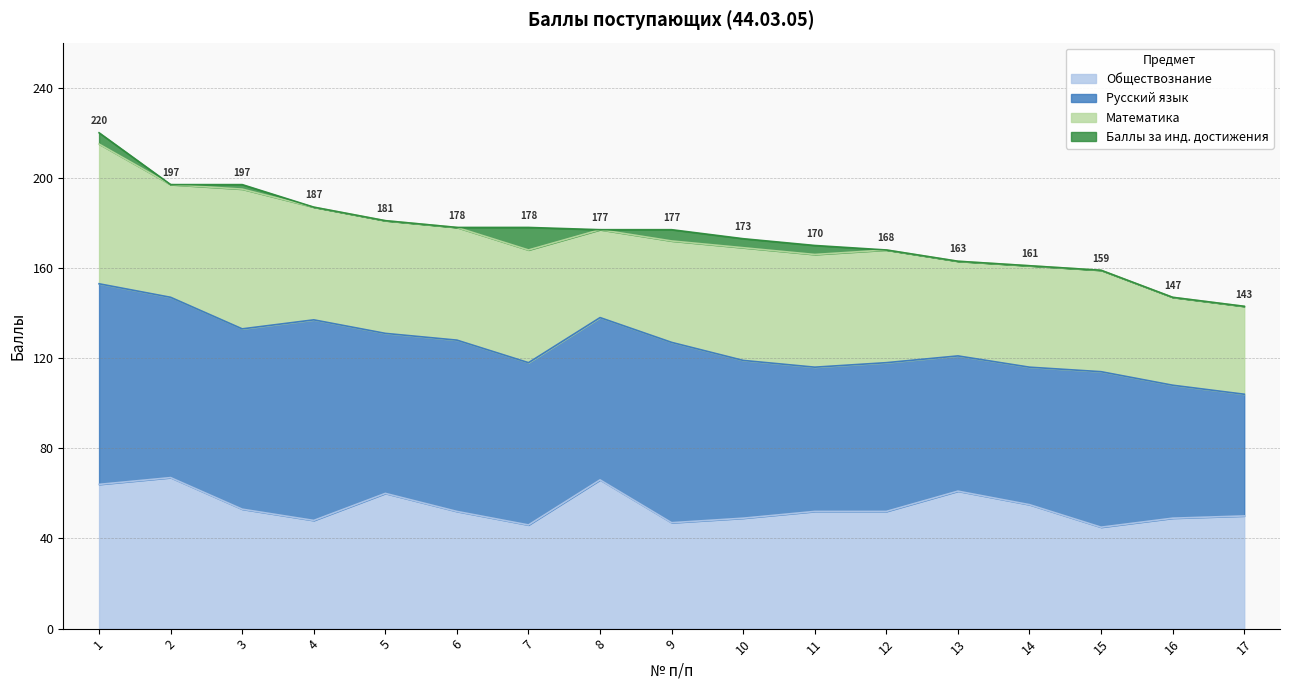

In Обществознание, how many points are lower than both neighbors (excluding endpoints)?

4